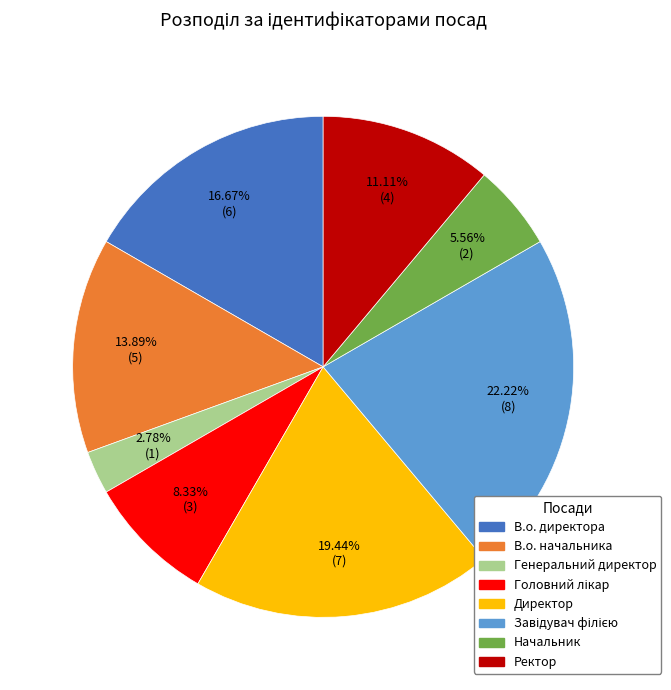

Does В.о. начальника account for over 50% of the chart?

No